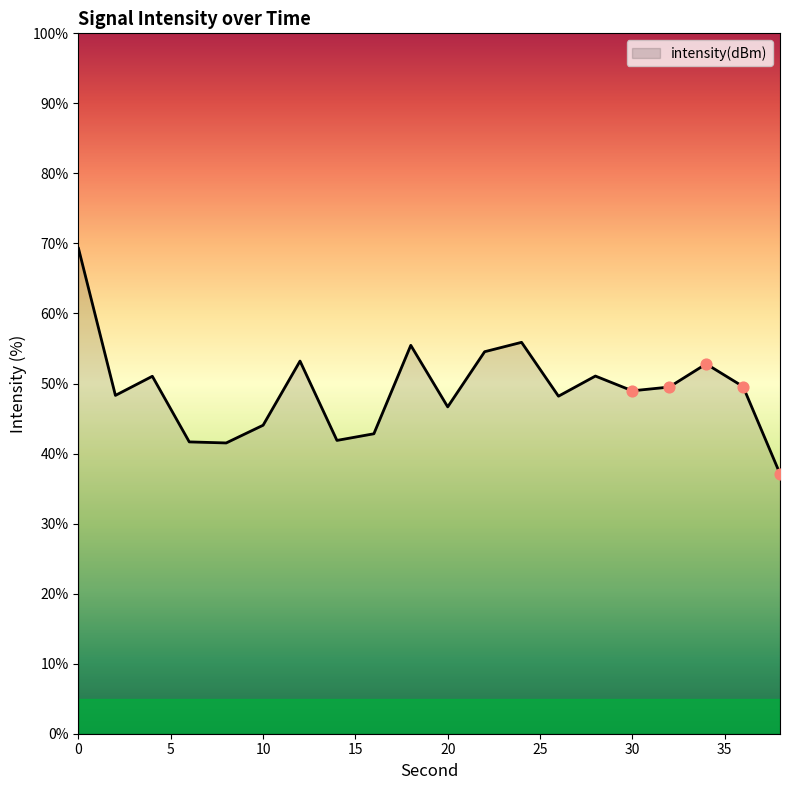

What is the greatest value displayed?

69.3